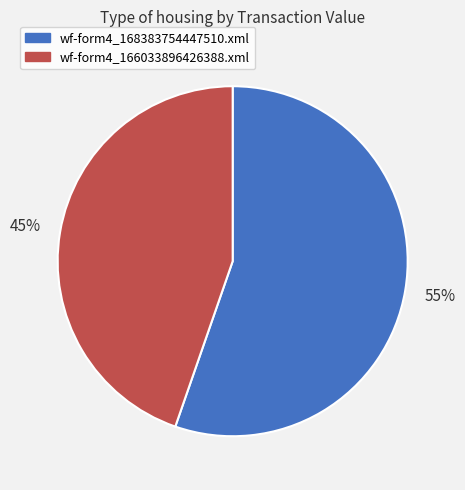

The wf-form4_168383754447510.xml slice represents 55% of the pie. True or false?

True